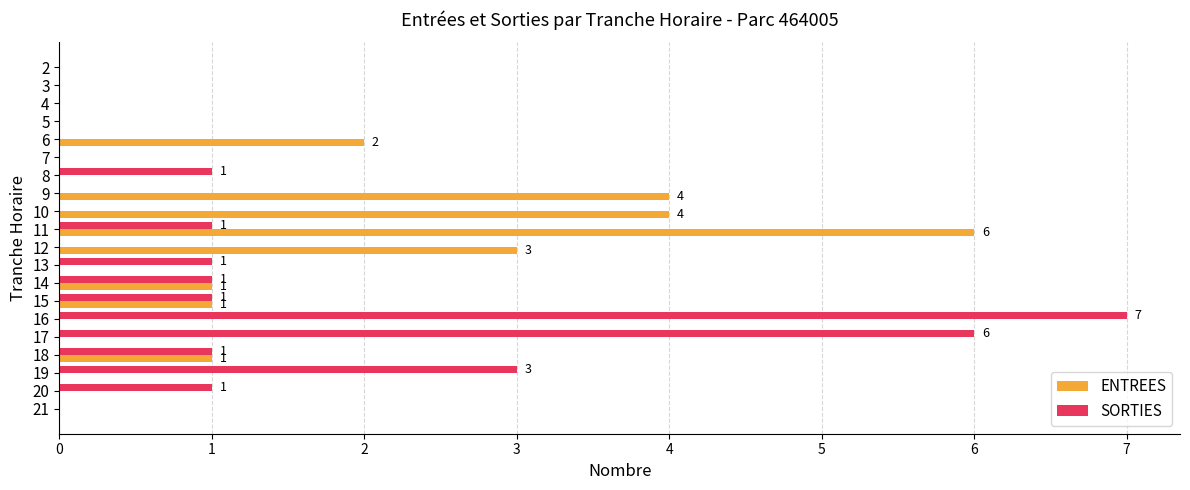

Is the value of SORTIES at 15 greater than the value of ENTREES at 16?

Yes